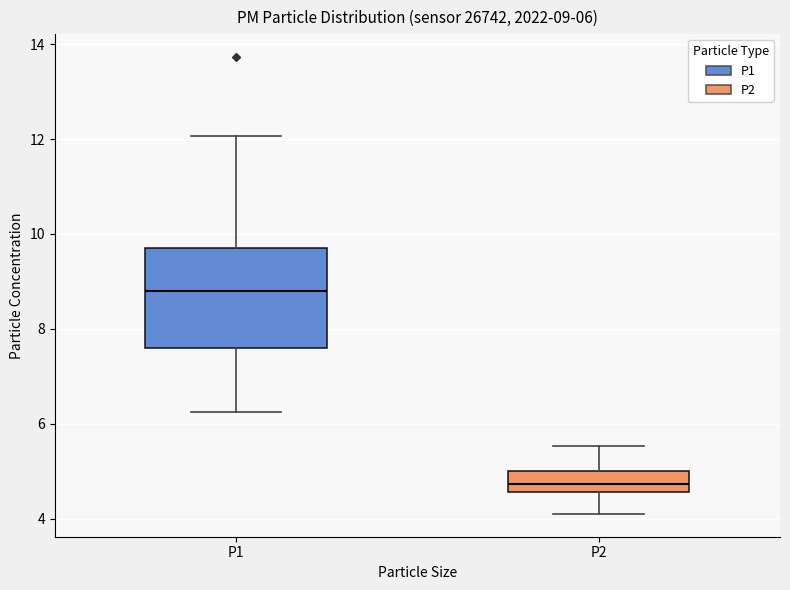

Which box has the lowest median line?

P2